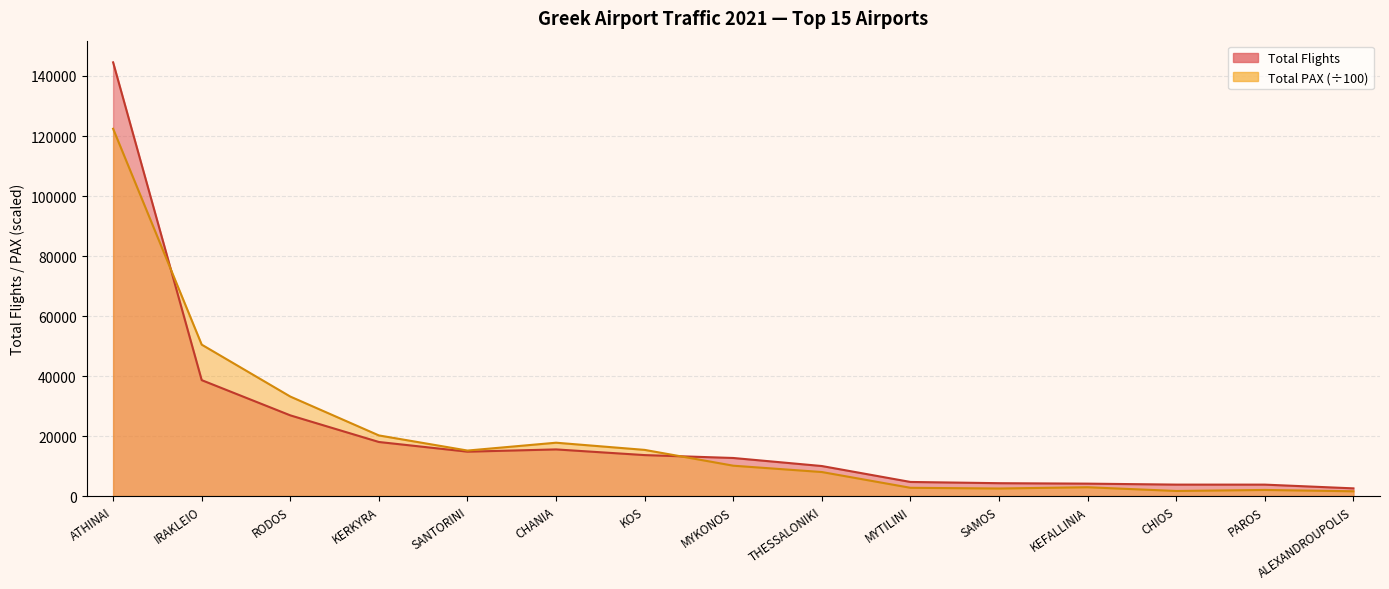

Reading left to right, what are all the values shown in this chart?

Total Flights: 144548.0	38628.0	26891.0	18015.0	14788.0	15540.0	13646.0	12683.0	10000.0	4694.0	4283.0	4133.0	3810.0	3803.0	2559.0
Total PAX: 122416.7	50462.4	33156.4	20202.2	15161.3	17775.6	15381.0	10112.4	8000.0	2746.2	2513.8	2929.8	1689.3	2029.0	1586.9